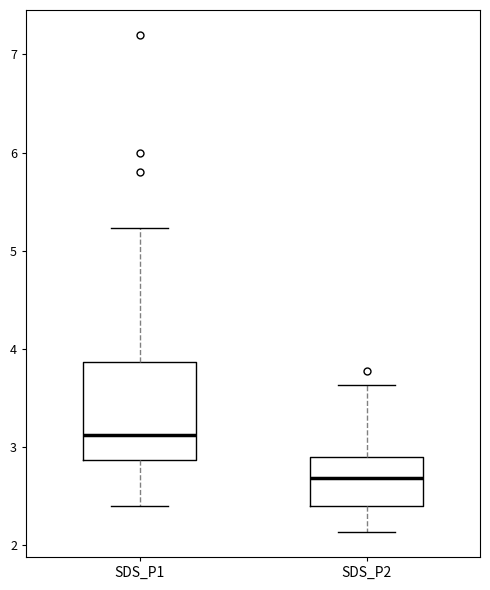

Where does the median line of the box for SDS_P2 sit on the y-axis? The values are not printed on the chart, so give them approximately, as read against the axis.

2.7